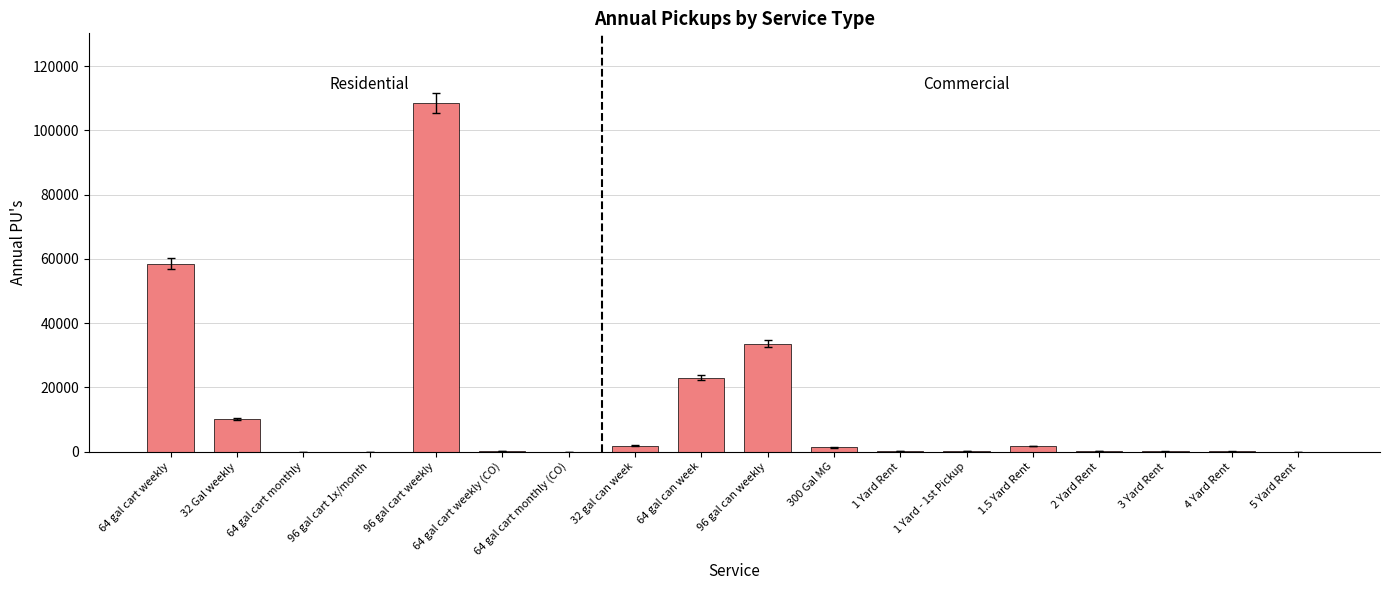

What is the sum of all values?

239158